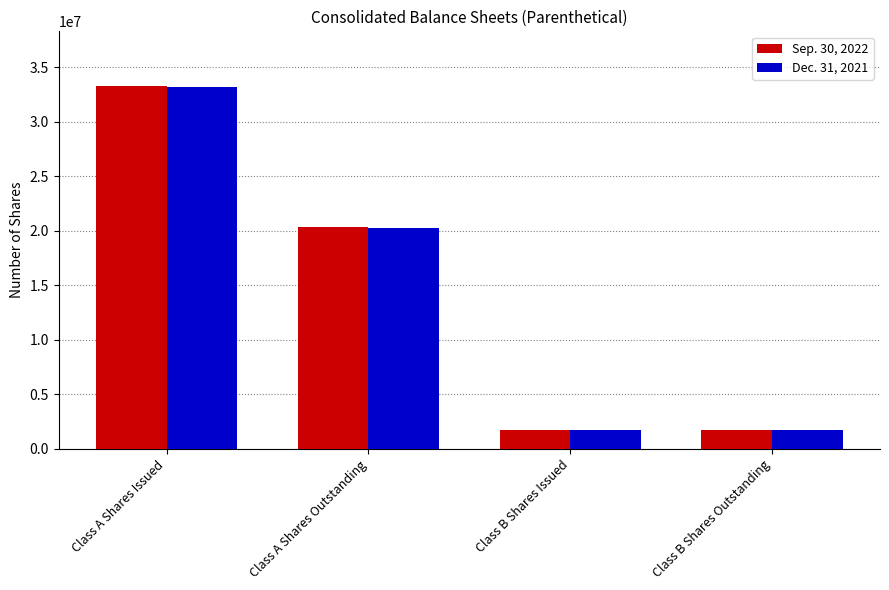

Which category has the highest value across all series?

Class A Shares Issued